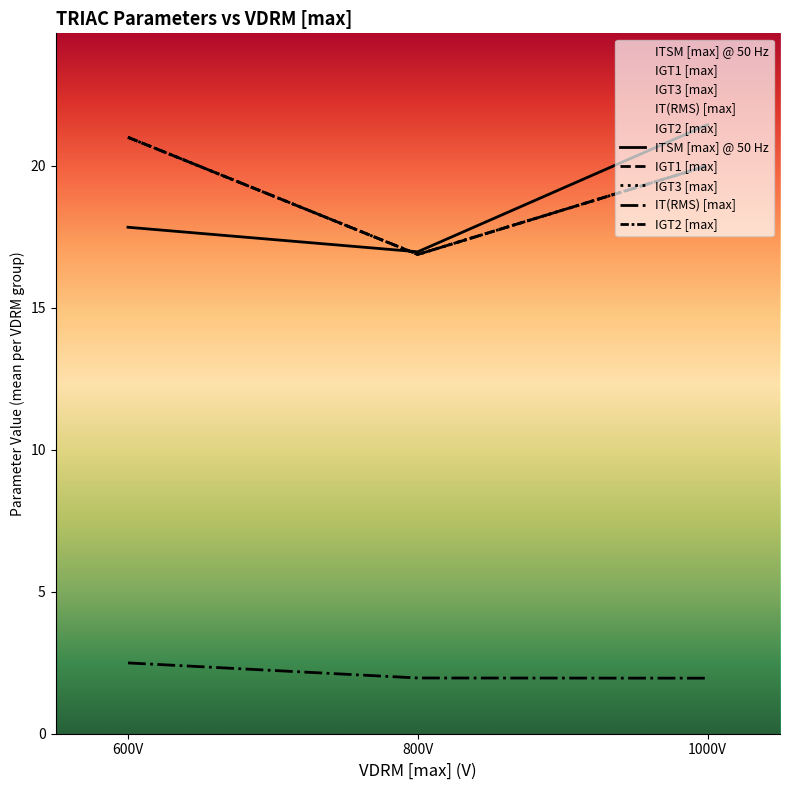

At which category is the sum across all series the highest?

1000V